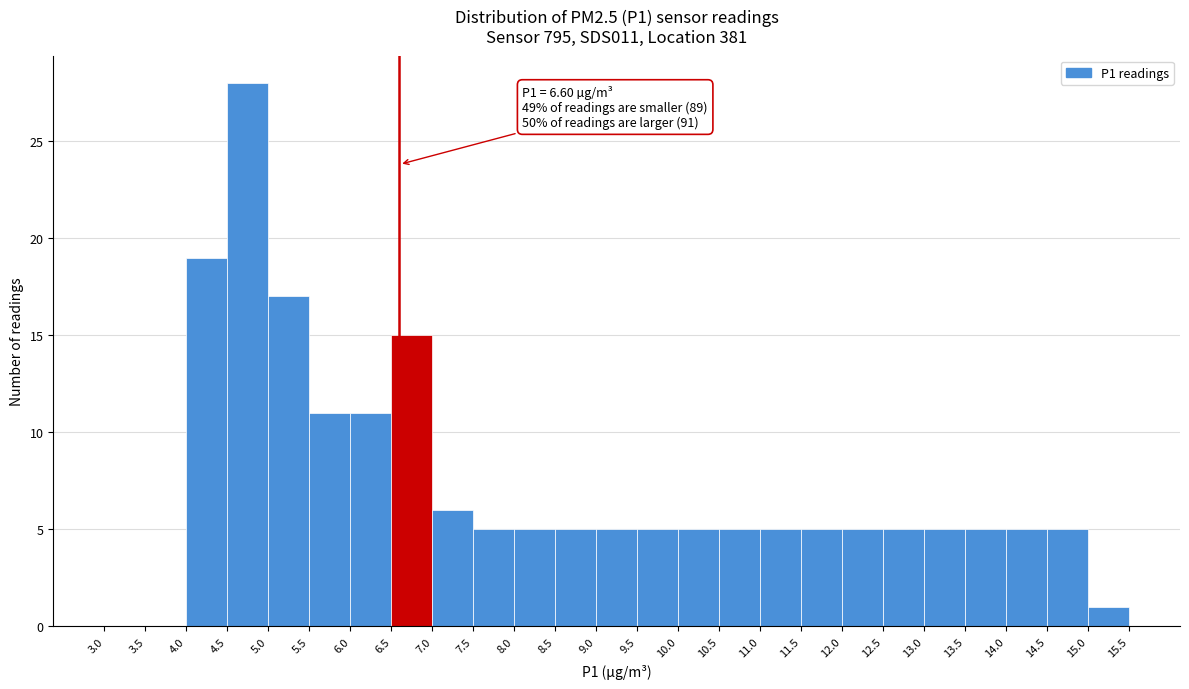

Which range on the x-axis has the tallest bar?

4.5 to 5.0